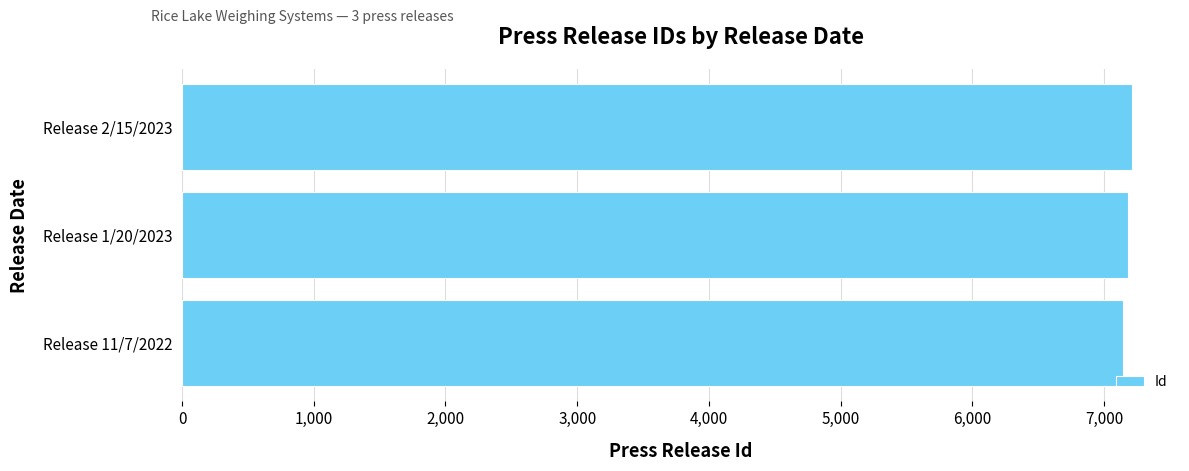

Approximately how many times larger is the value at Release 2/15/2023 compared to Release 11/7/2022?

1.0